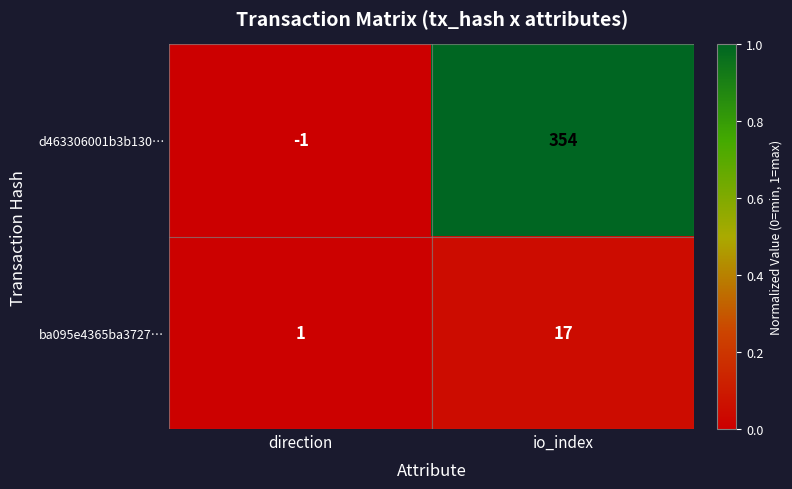

At how many categories does at least one series exceed 0?

2